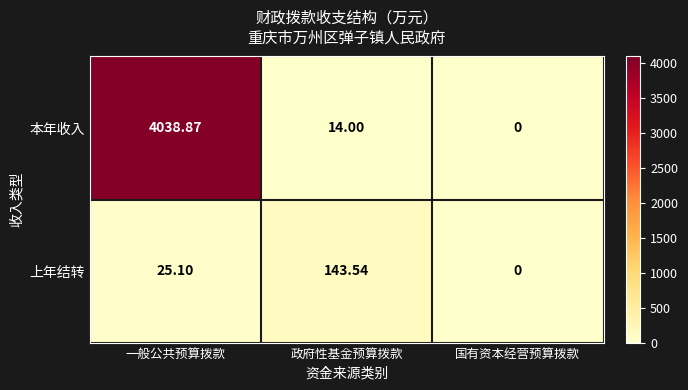

Where is 上年结转 nearest to the value 71?

一般公共预算拨款